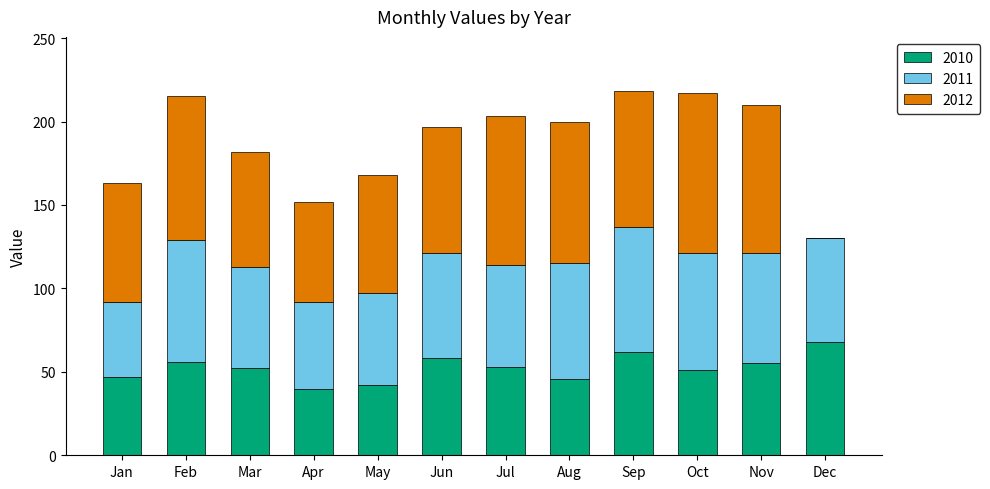

Which category has the highest value in the 2010 series?

Dec